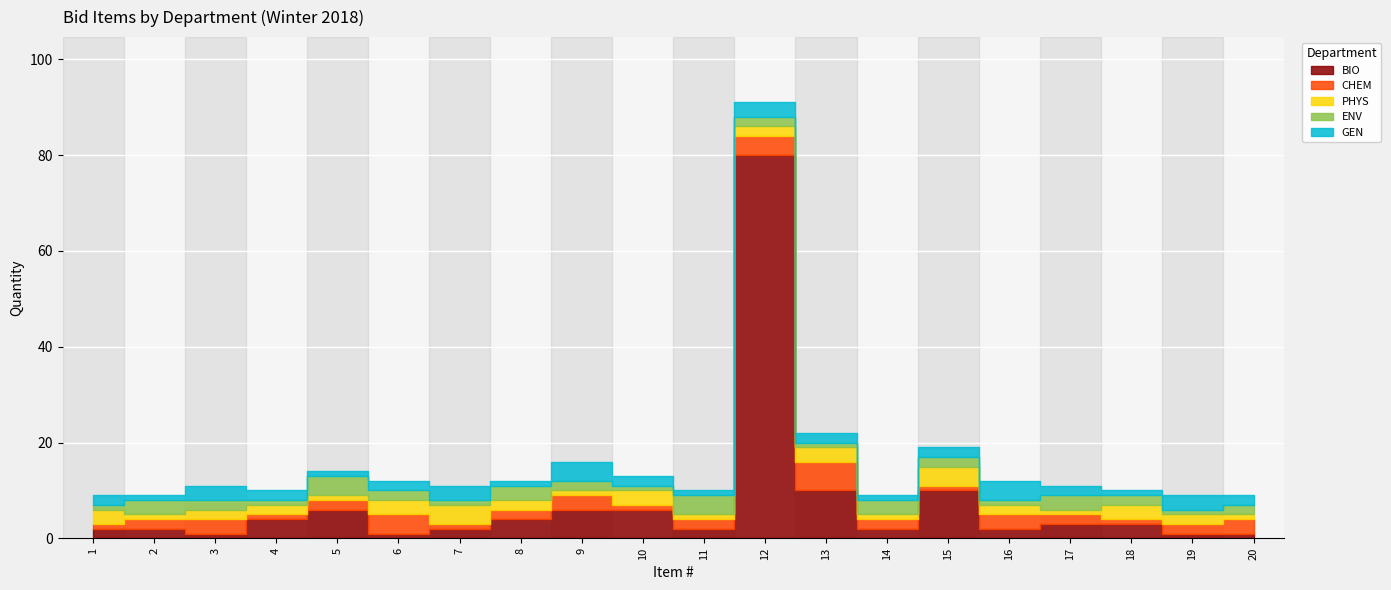

How many lines are shown in the chart?

5